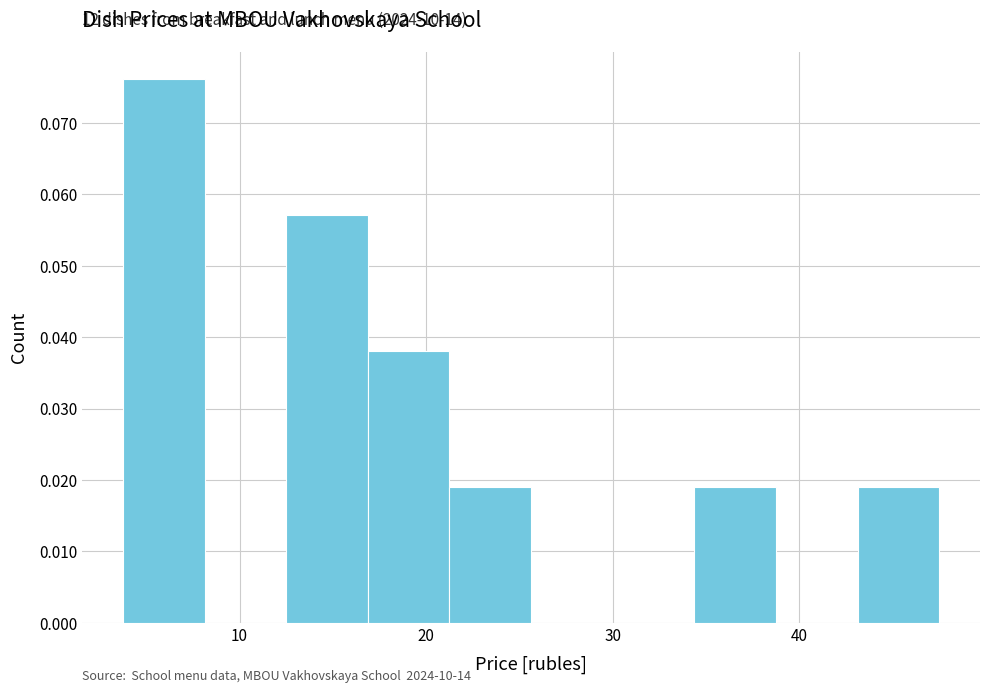

Over which range of the x-axis is the bar tallest?

4 to 8